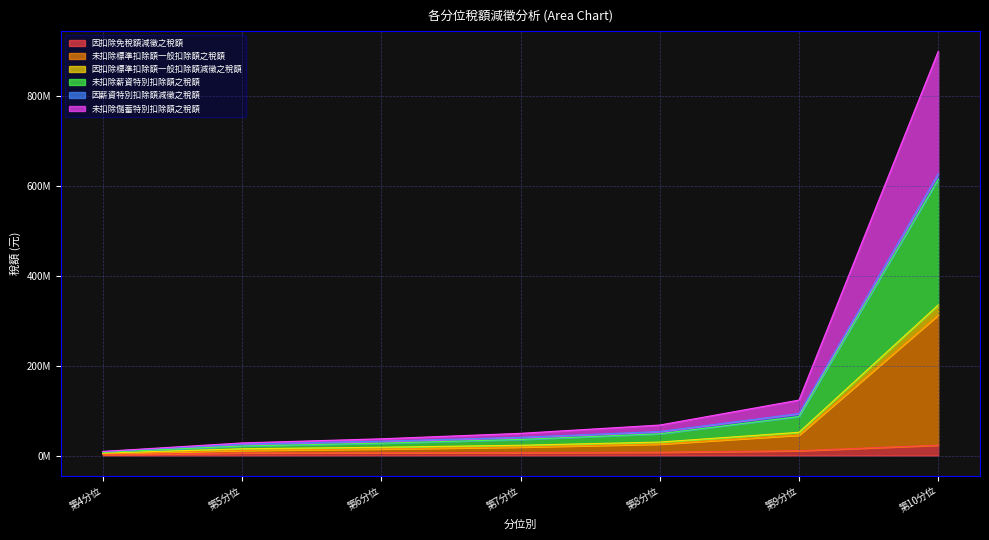

Rank the categories by 未扣除儲蓄特別扣除額之稅額 value from lowest to highest.

第4分位, 第5分位, 第6分位, 第7分位, 第8分位, 第9分位, 第10分位